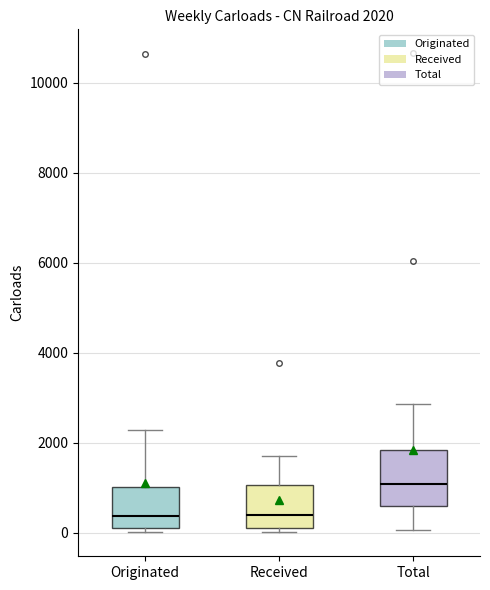

Comparing the boxes themselves (not the whiskers), which one is the tallest?

Total